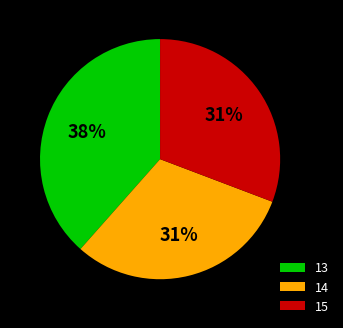

True or false: 13 accounts for 38% of the total.

True